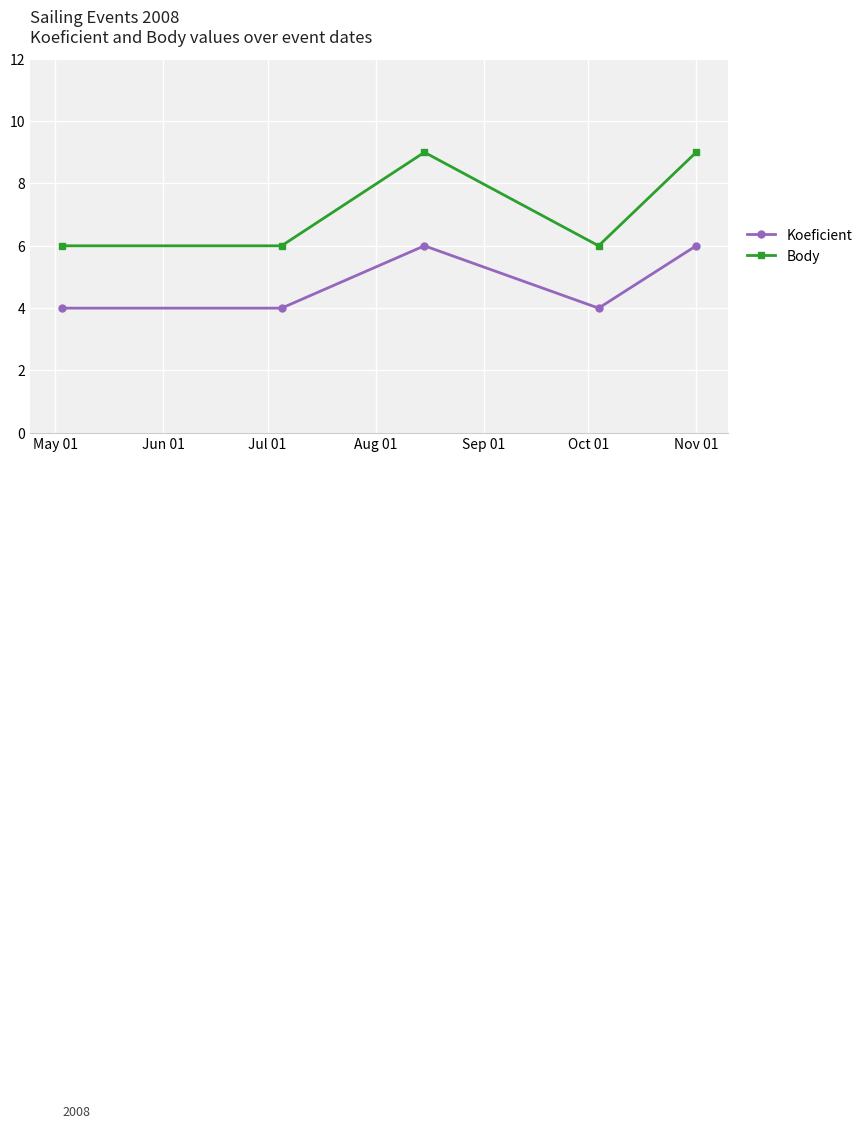

Reading left to right, extract all data points from this chart.

Koeficient: 4	4	6	4	6
Body: 6	6	9	6	9